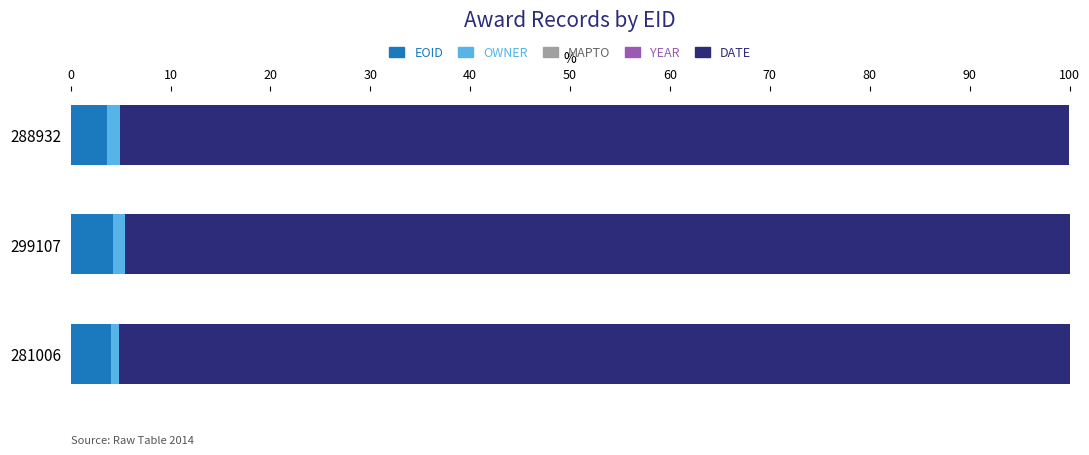

What is the maximum value for EOID?

4.2